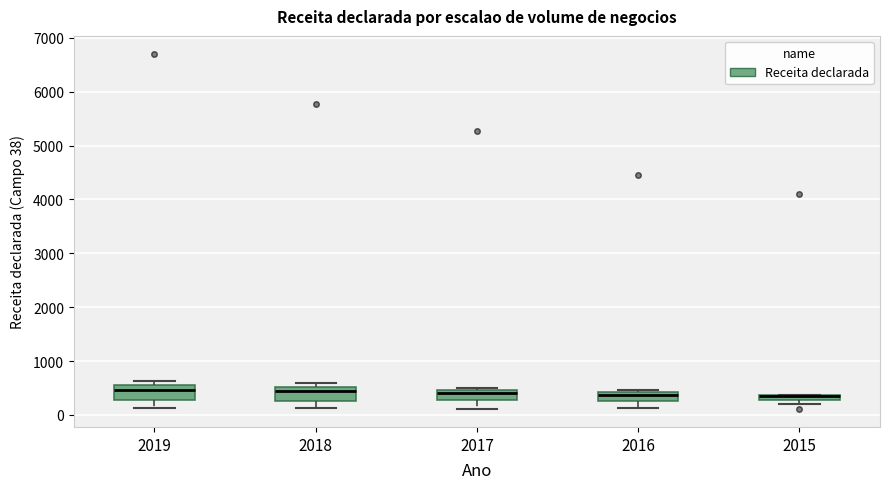

Where is the lower edge of the box at x = 2015 on the y-axis? The values are not printed on the chart, so give them approximately, as read against the axis.

300